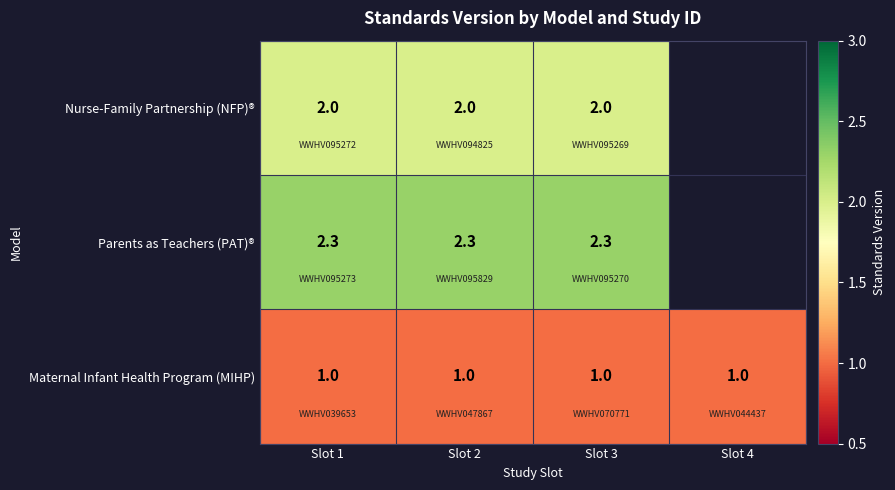

What is the sum of the Maternal Infant Health Program (MIHP) values at Slot 2 and Slot 3?

2.0